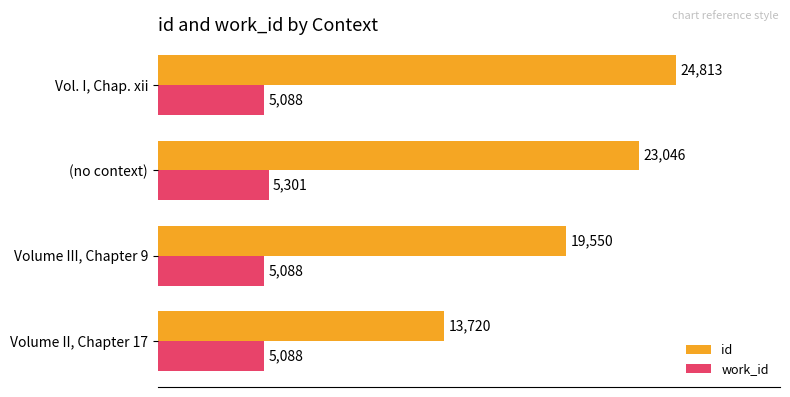

How many distinct data groups are displayed?

2